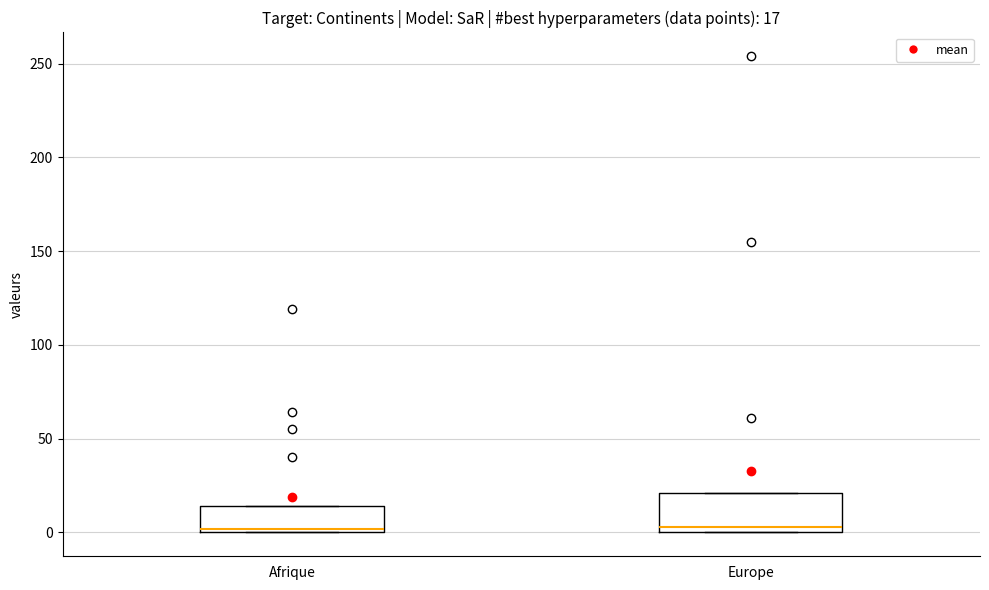

Comparing the boxes themselves (not the whiskers), which one is the tallest?

Europe